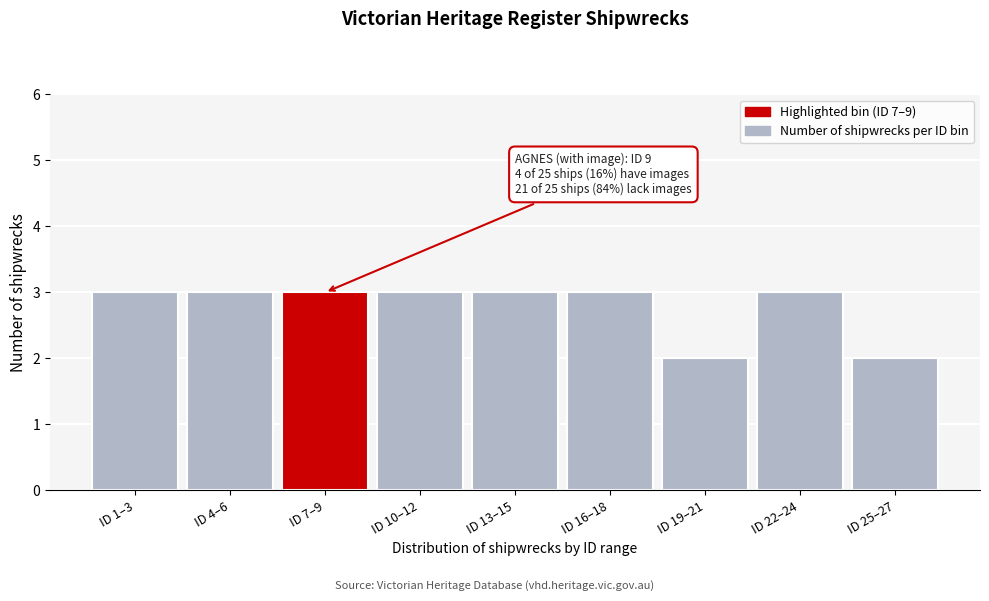

Reading left to right, extract all data points from this chart.

3	3	3	3	3	3	2	3	2